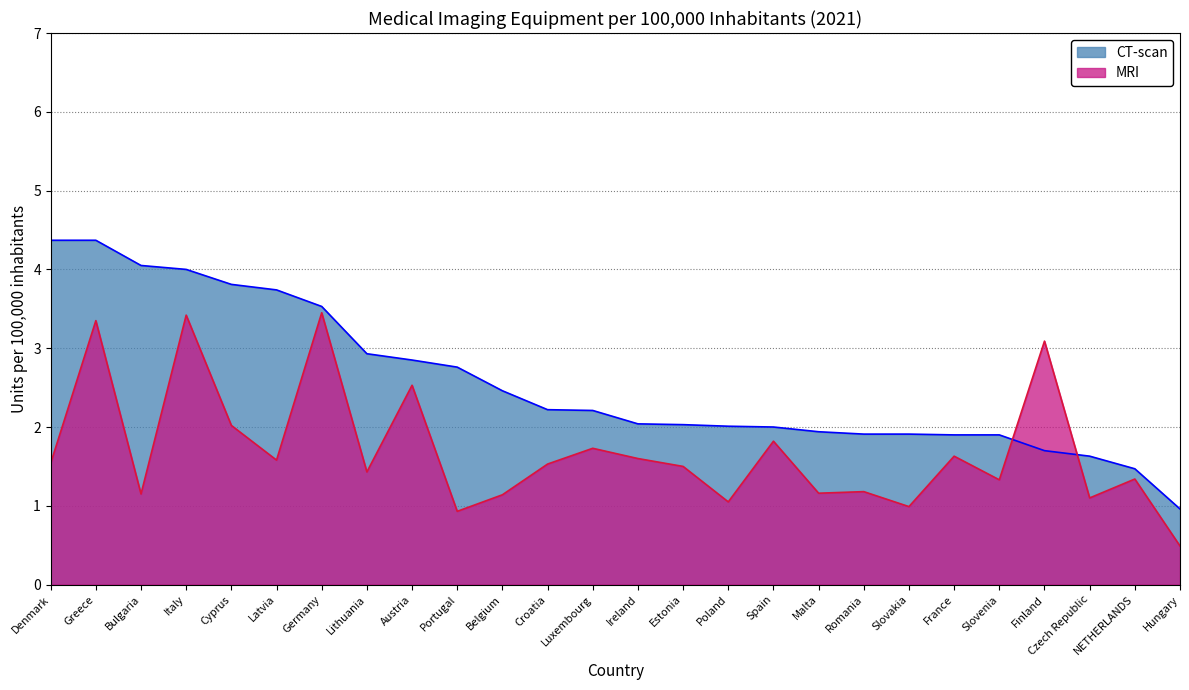

List the series in order of their peak value, lowest first.

MRI, CT-scan